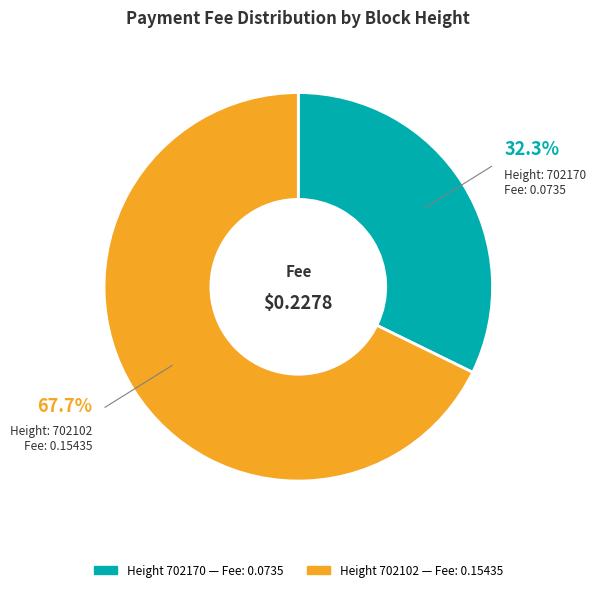

Is there any slice that represents more than half of the pie?

Yes